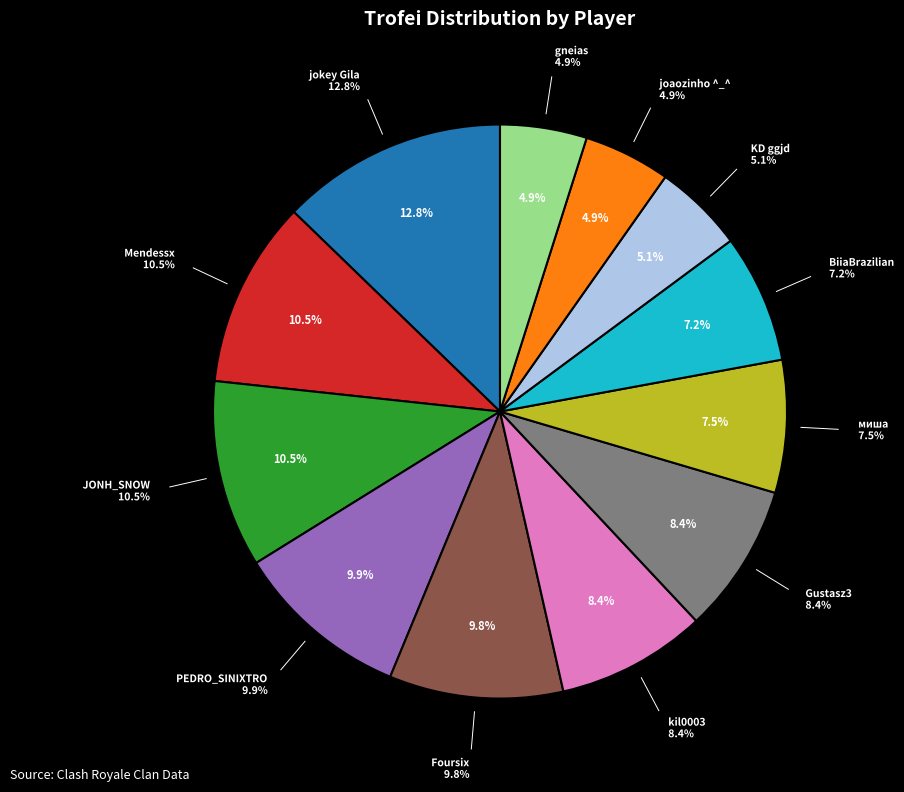

How many segments does this pie chart have?

12